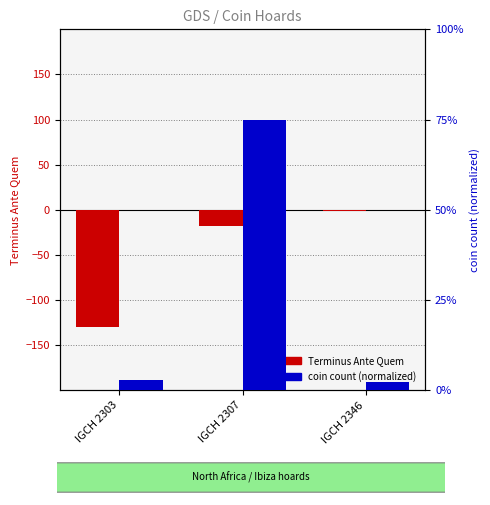

How many groups of bars are there?

3